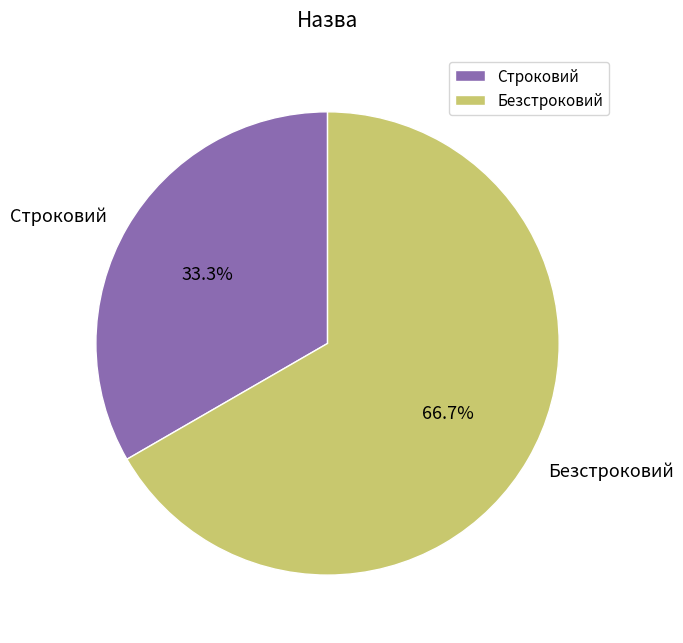

To the nearest percent, what is the difference between the Безстроковий and Строковий slice percentages?

33%